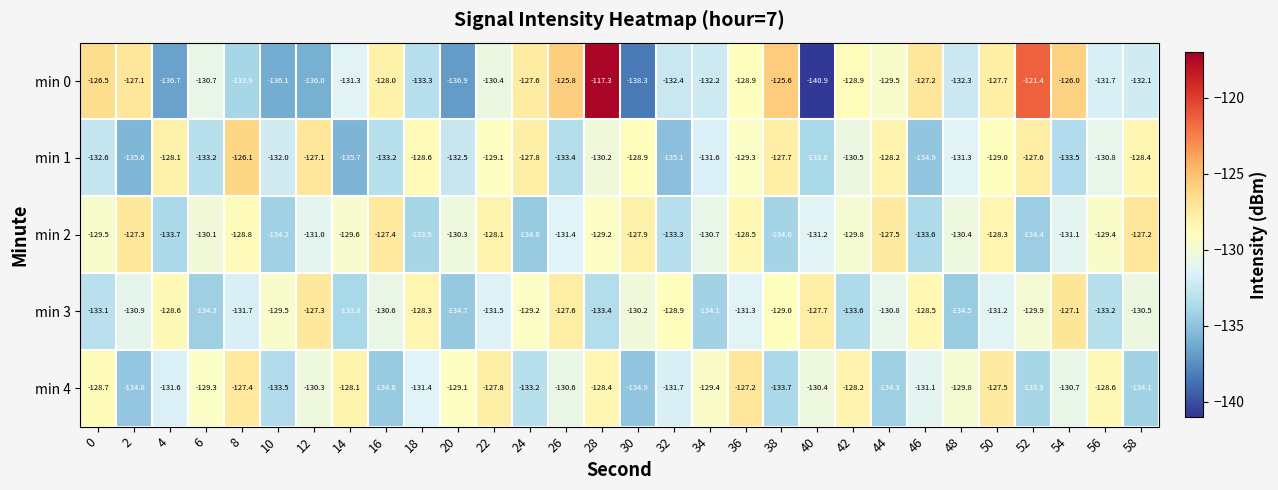

Which series changed the most between 40 and 48?

min 0